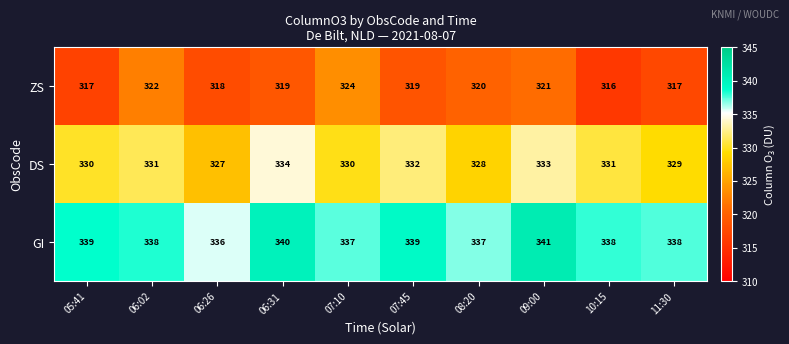

How many ZS values are between 317 and 321?

7